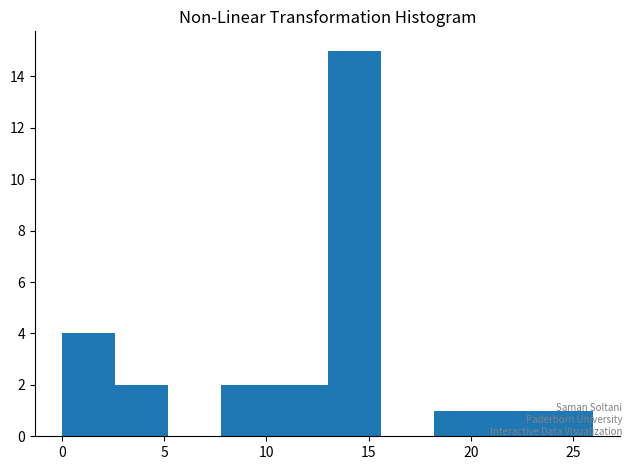

What is the height of the bar covering 7.8 to 10.4 on the x-axis? Neither the bar edges nor the heights are printed on the chart, so give them approximately, as read against the axes.

2